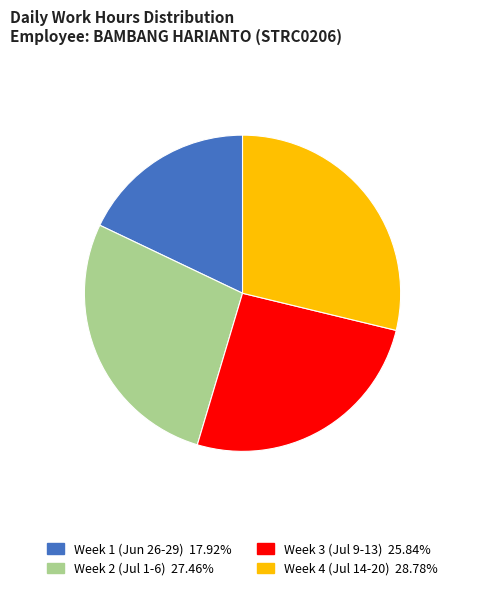

Is there a majority slice in this chart?

No